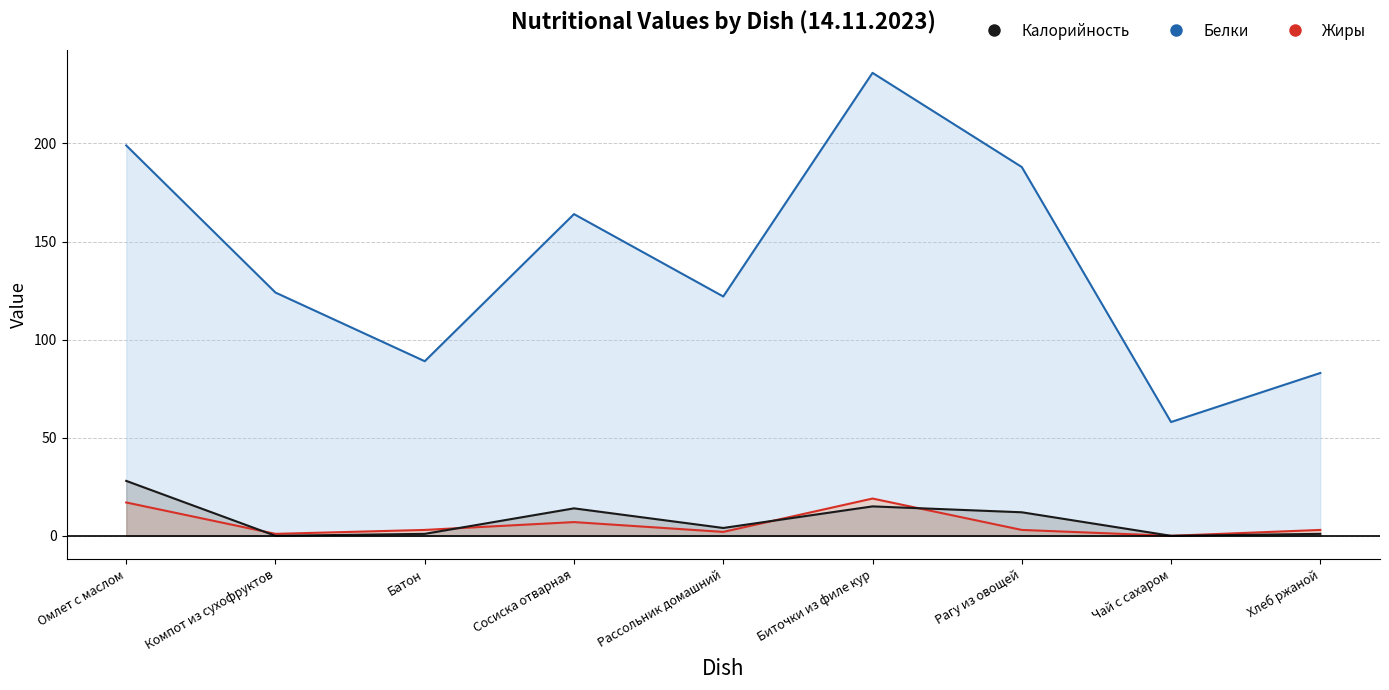

Where is Белки nearest to the value 9?

Сосиска отварная